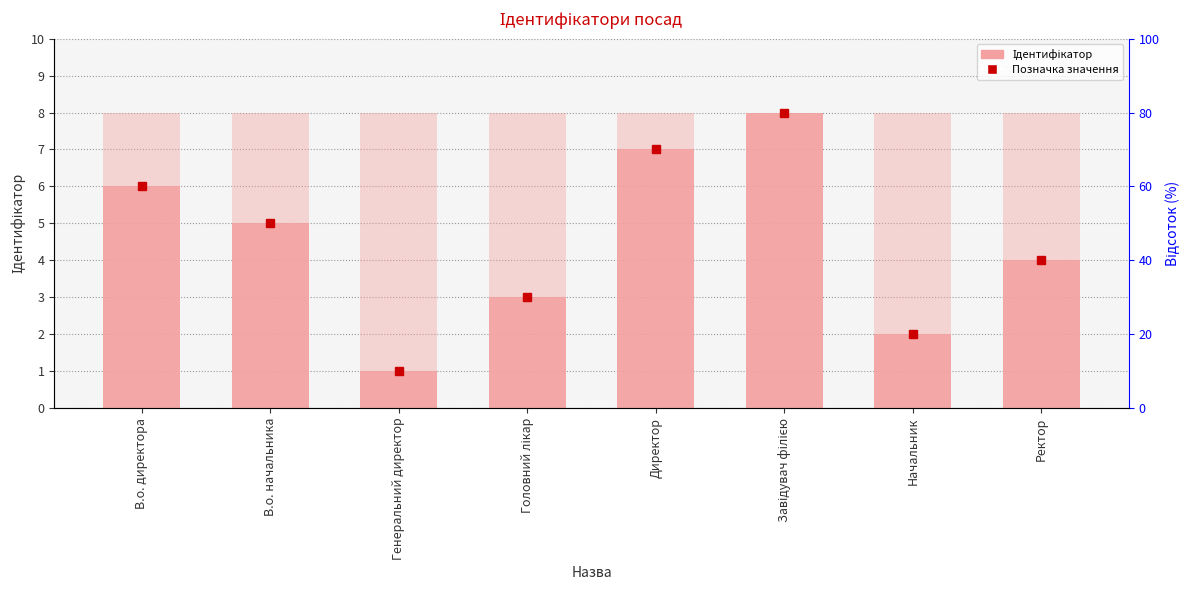

What is the label of the 1st bar from the right?

Ректор